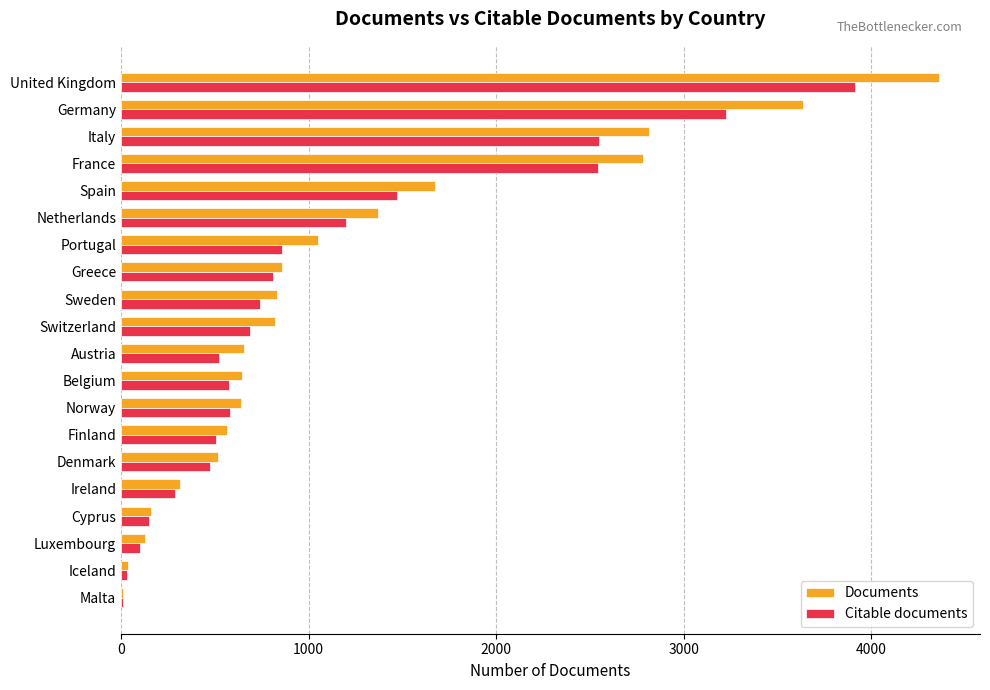

Which category has the highest value in the Citable documents series?

United Kingdom